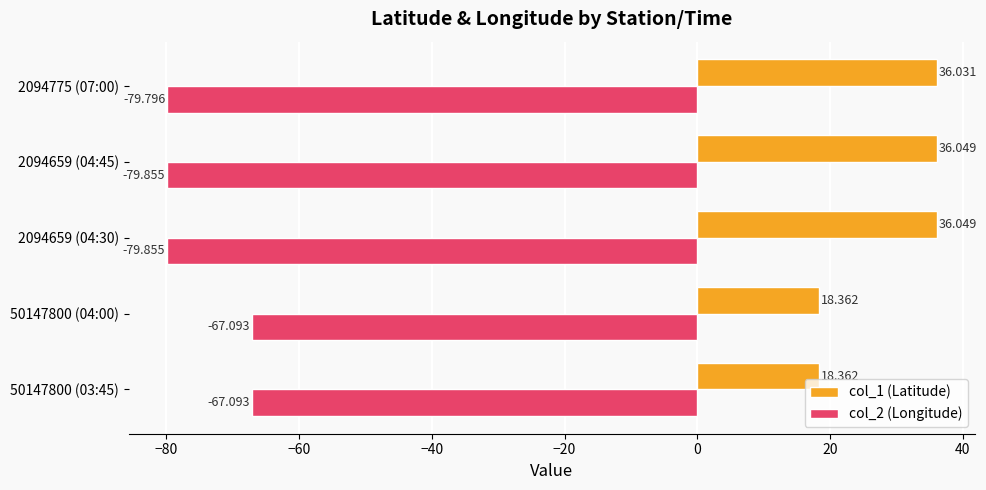

Is the value of col_1 (Latitude) at 2094775 (07:00) greater than the value of col_2 (Longitude) at 50147800 (03:45)?

Yes